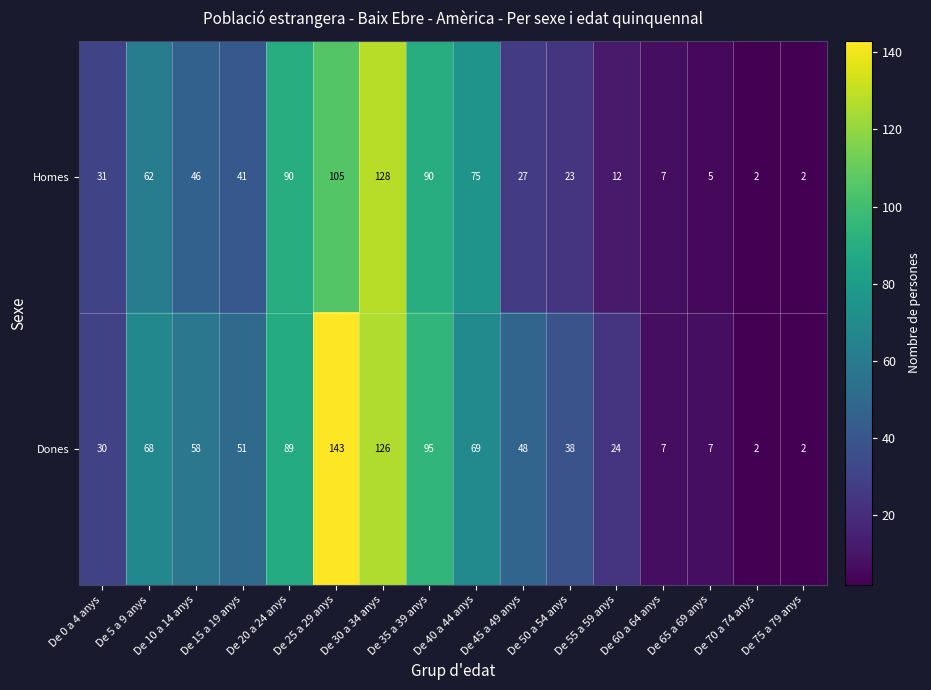

Which series has the widest spread of values?

Dones